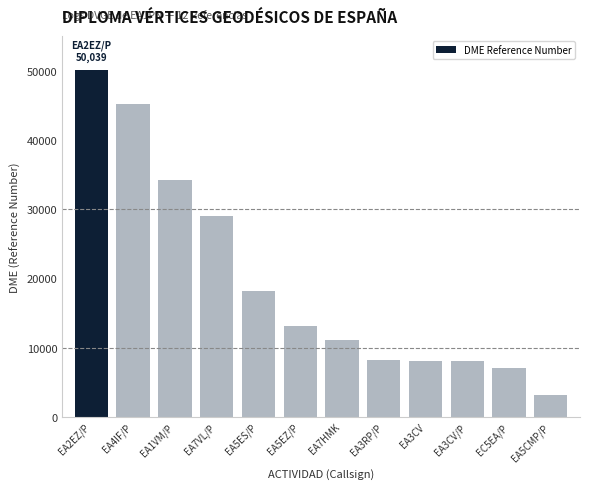

The chart shows a value of 22189 at EA2EZ/P. True or false?

False